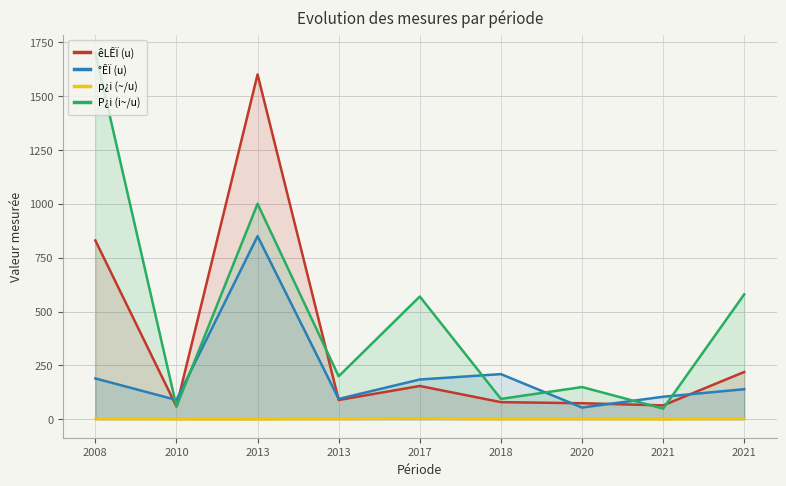

Which series has the widest spread of values?

P¿i (i~/u)